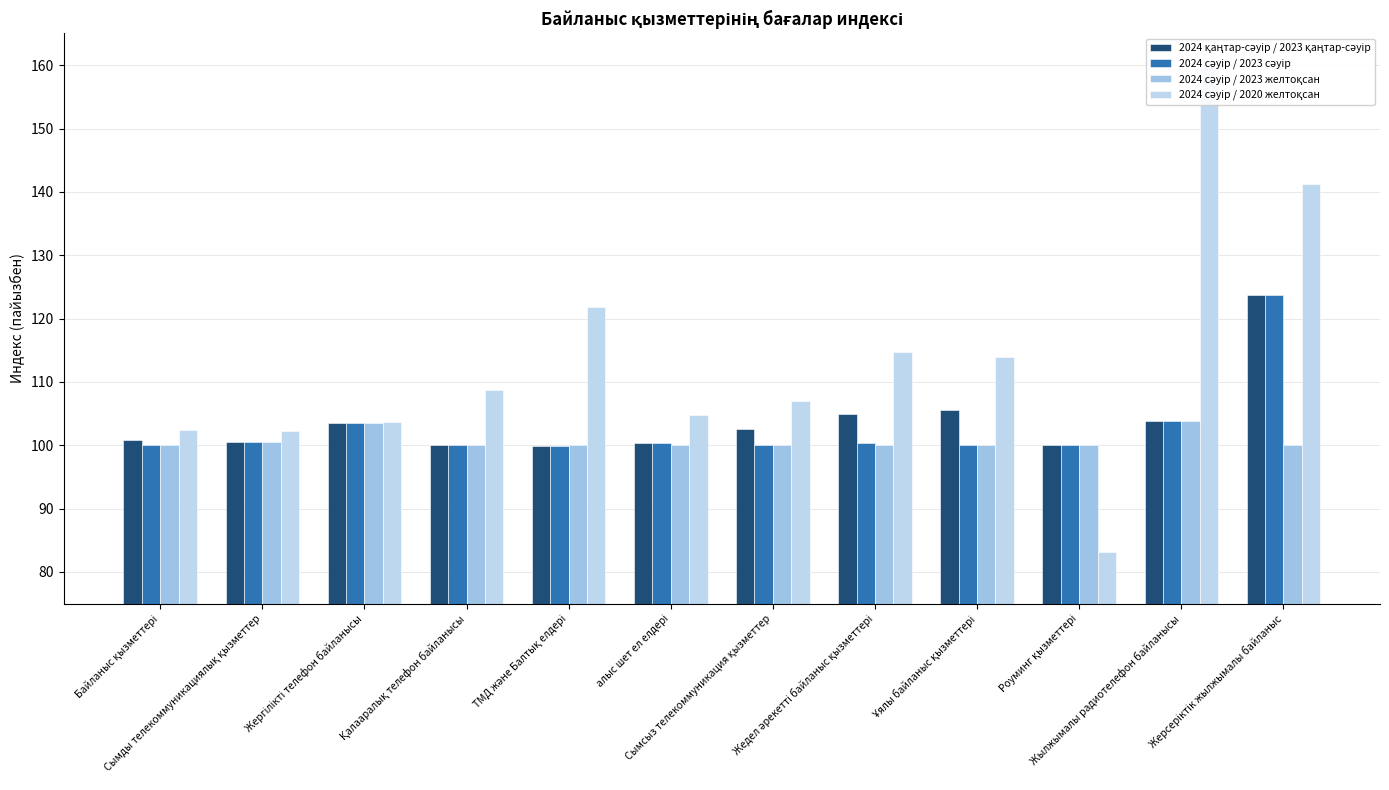

What is the difference between the 2024 сәуір / 2023 желтоқсан values at Қалааралық телефон байланысы and Сымды телекоммуникациялық қызметтер?

0.4